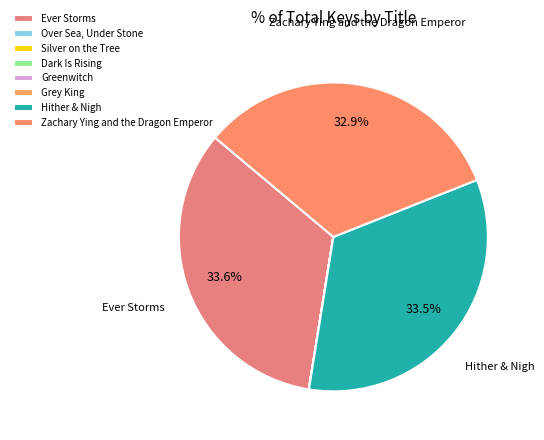

True or false: Over Sea, Under Stone accounts for 0% of the total.

True